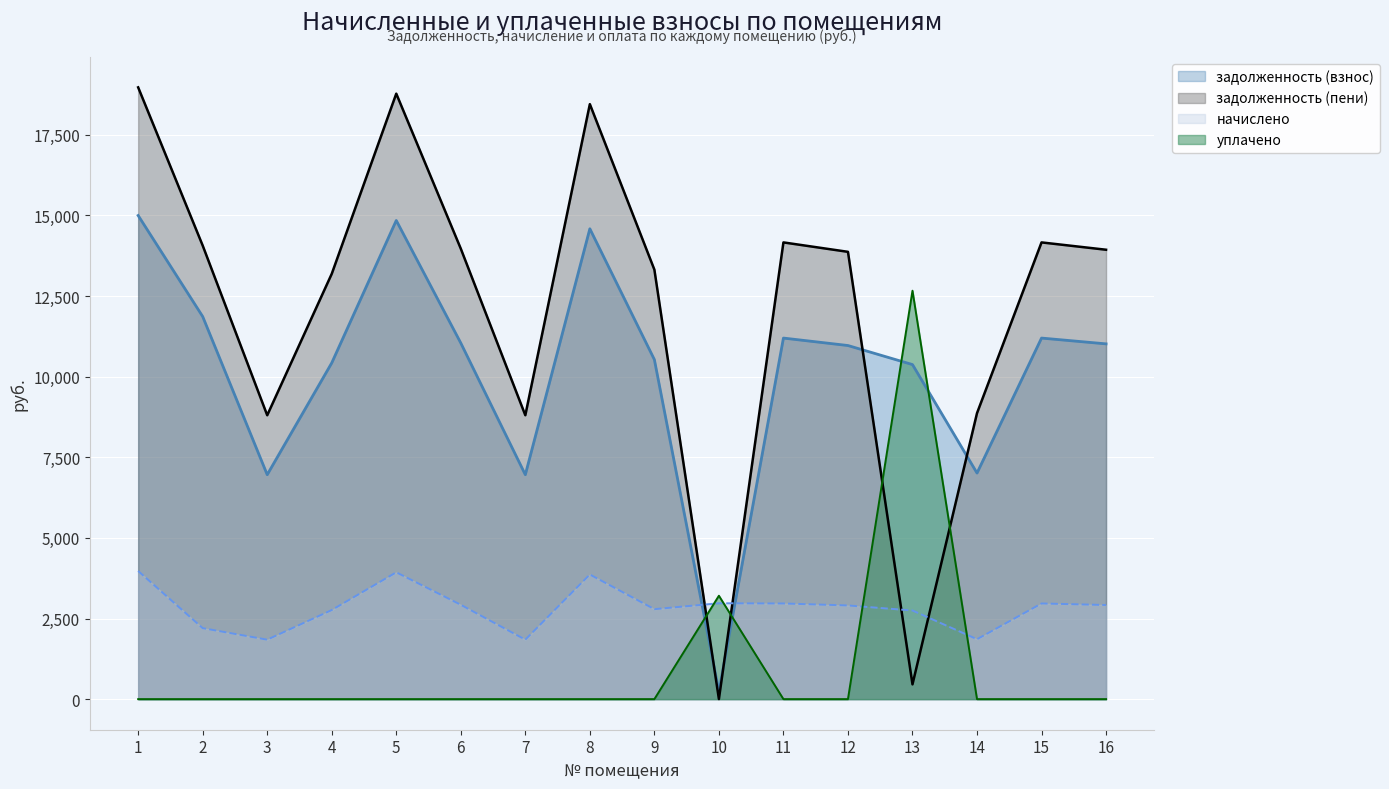

What is the value of the начислено point at the 13th from the left?

2748.8